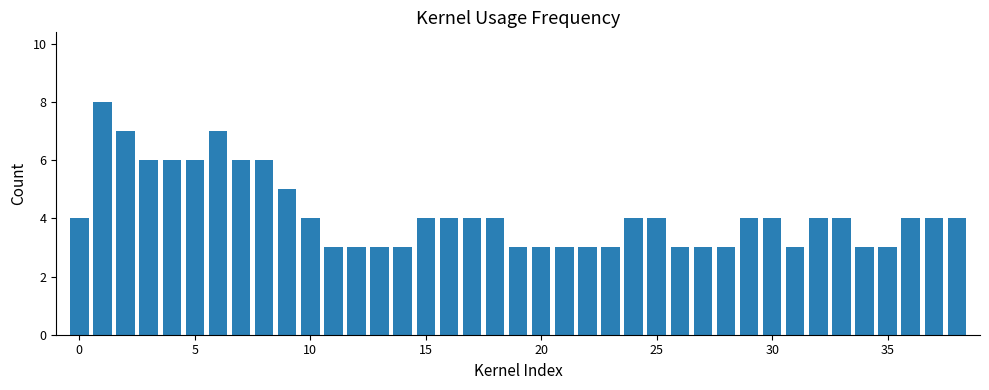

What is the value of the 20th bar from the left?

3